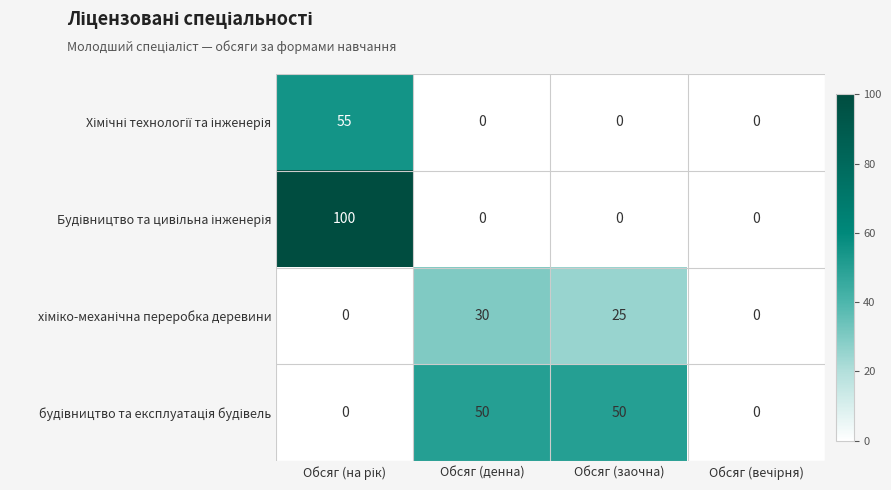

What is the maximum value shown in the chart?

100